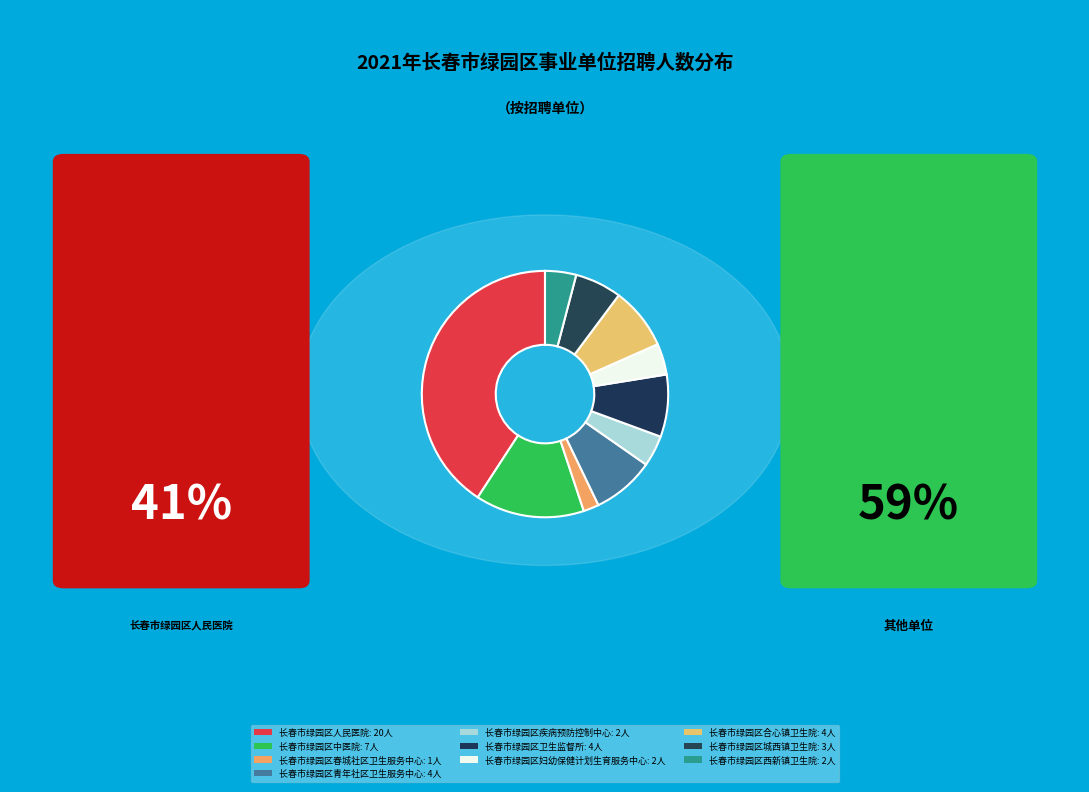

Count the number of slices in the pie.

10